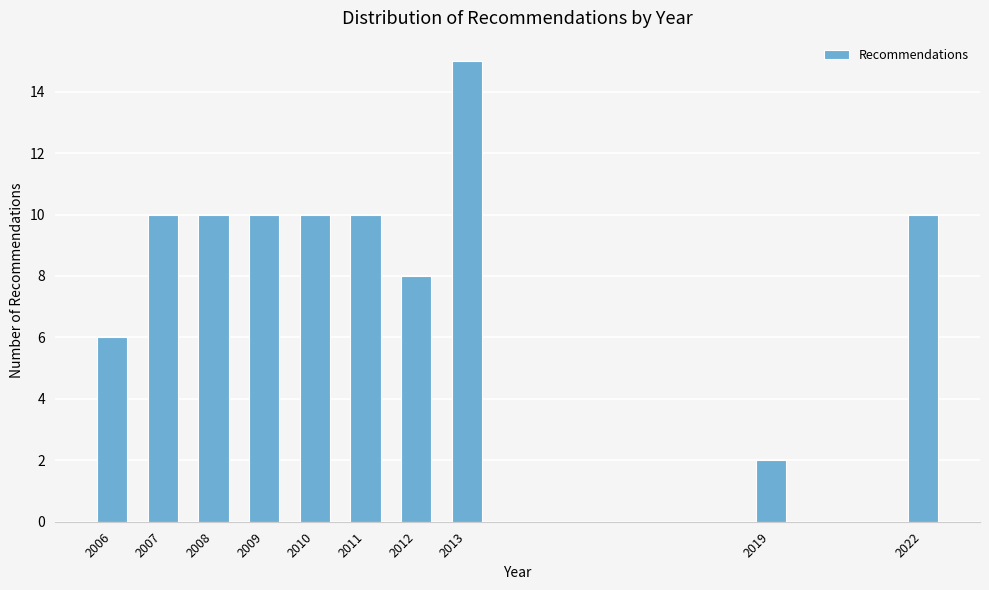

Reading right to left, list all the values displayed in this chart.

10	2	15	8	10	10	10	10	10	6